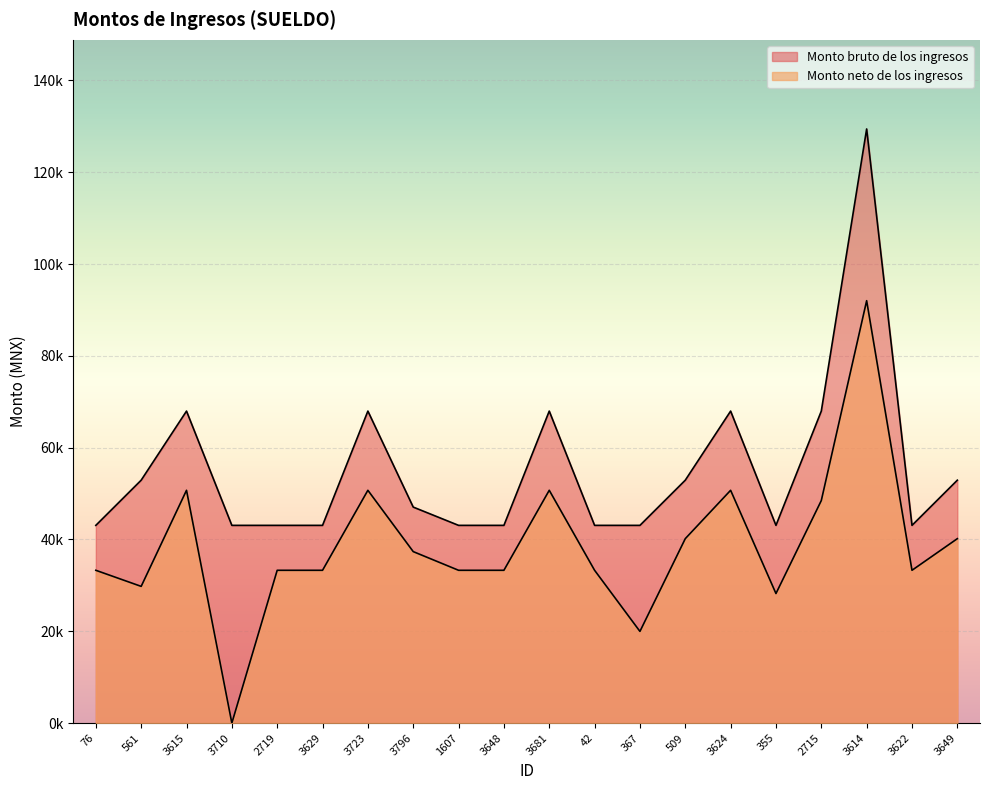

At which label is Monto neto de los ingresos closest to 46010?

2715